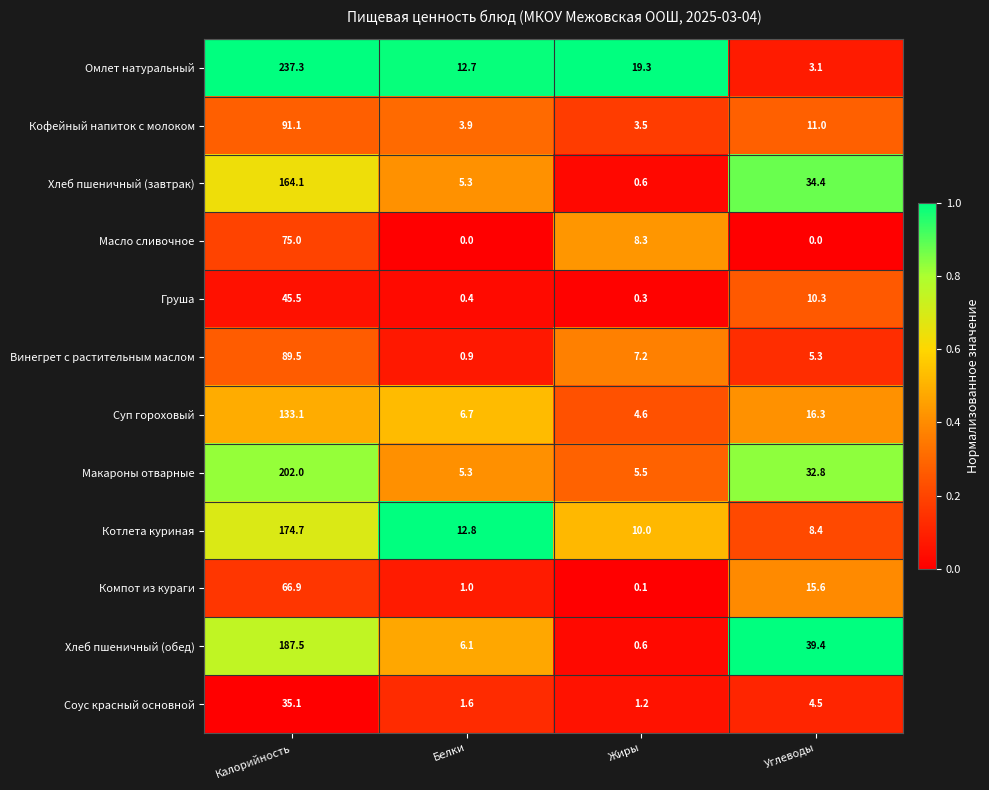

Is it true that Хлеб пшеничный (завтрак) equals 164.1 at Калорийность?

True